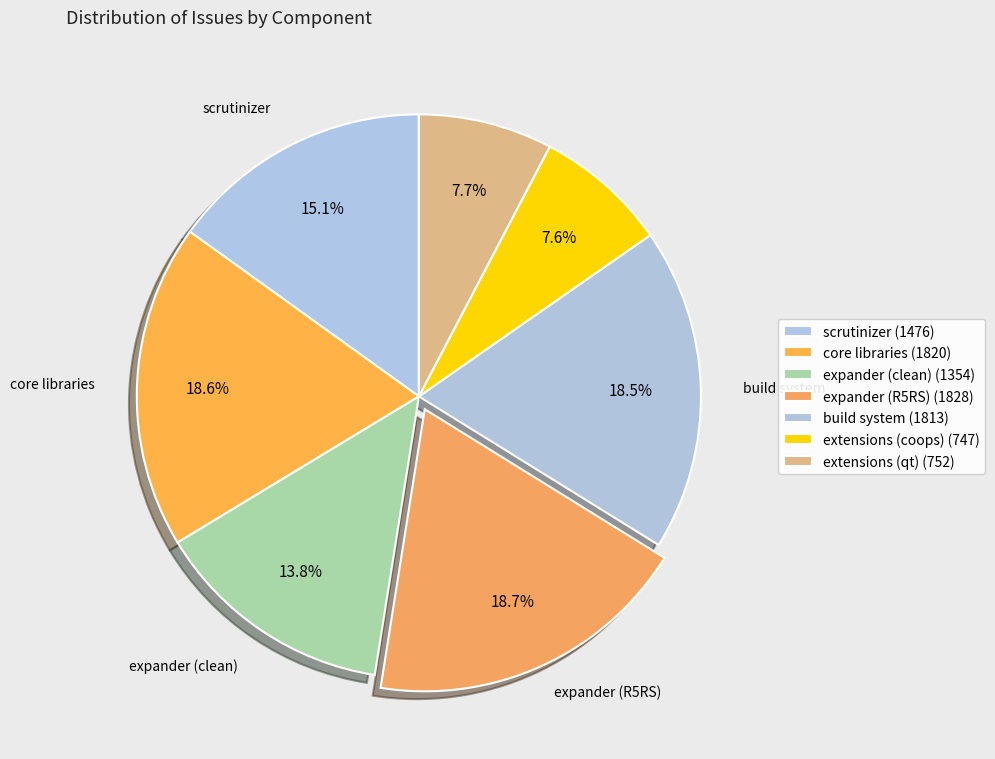

What percentage is the extensions (qt) slice, to the nearest percent?

8%